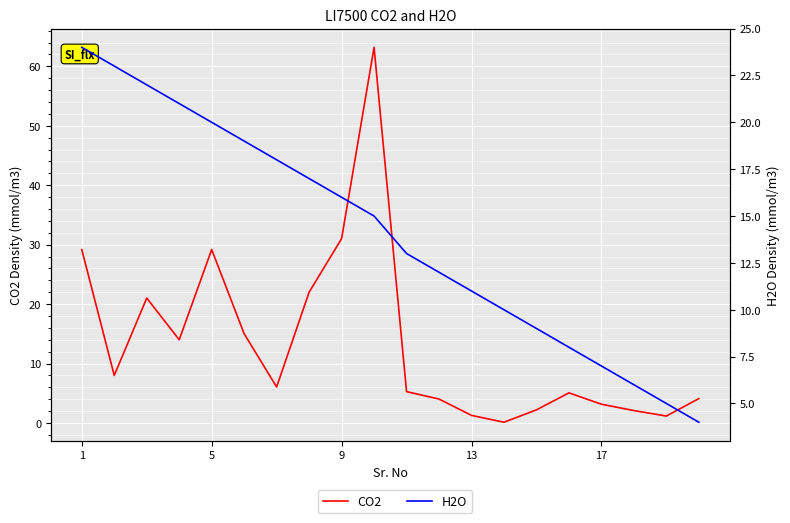

What is the lowest value of the H2O series?

4.0